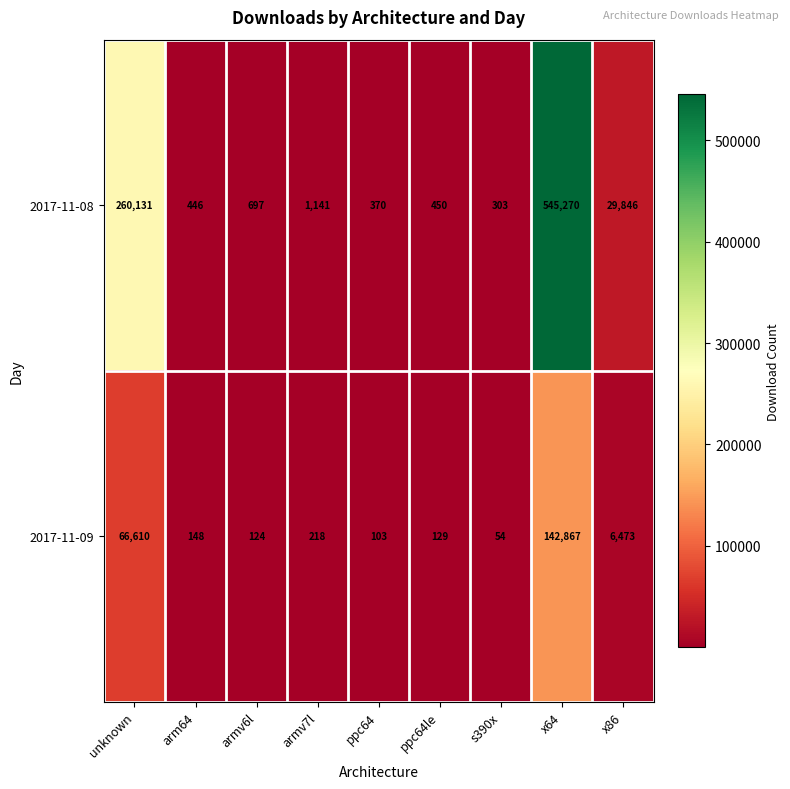

How many data points in 2017-11-09 are less than 148?

4